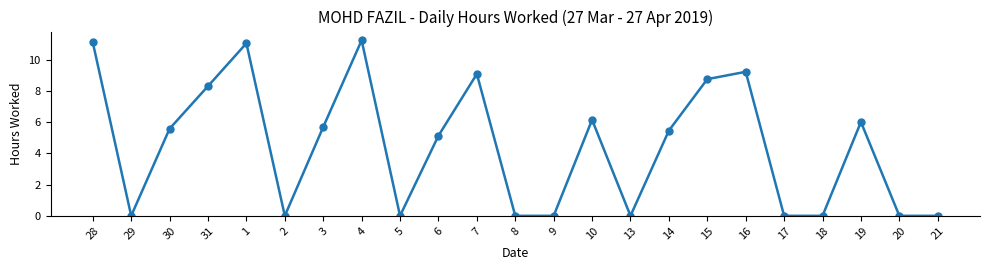

True or false: the data has more than 2 interior local peaks.

True